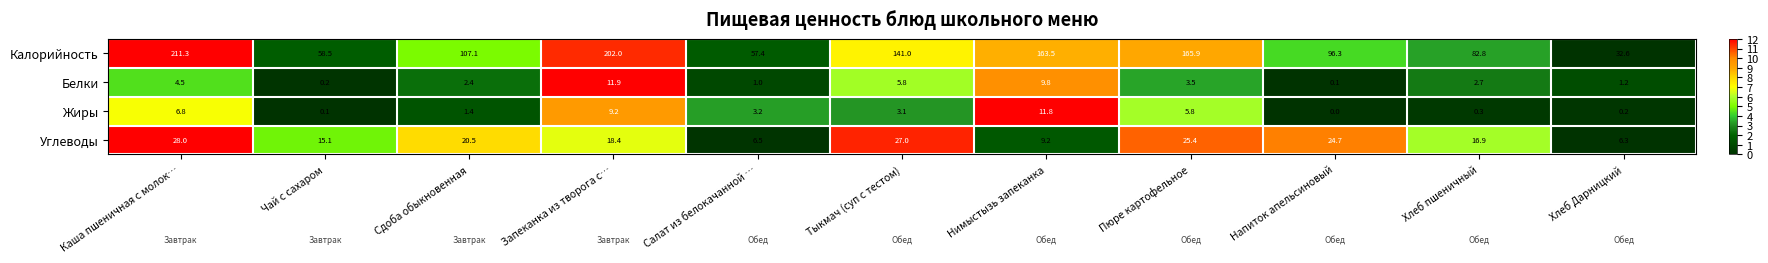

Which category has the highest value across all series?

Каша пшеничная с молок…